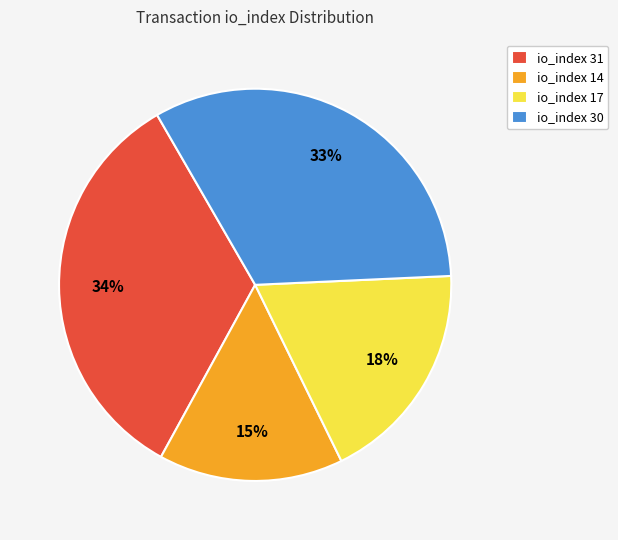

What is the ratio of the value at io_index 30 to the value at io_index 31?

1.0